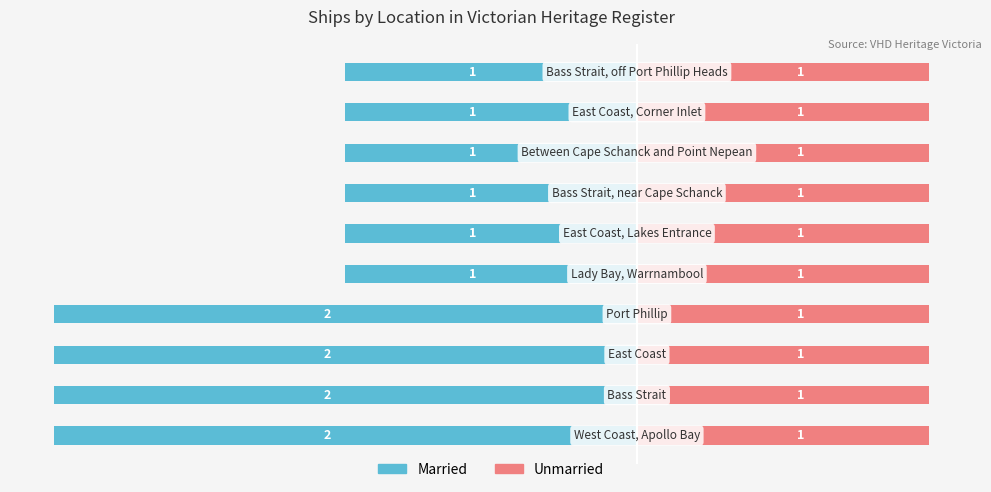

What are all the series names shown in the legend?

Married, Unmarried